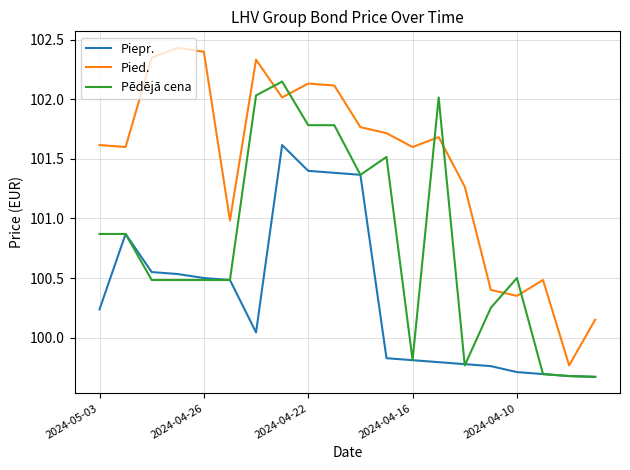

Which series has the largest range (max minus min)?

Pied.